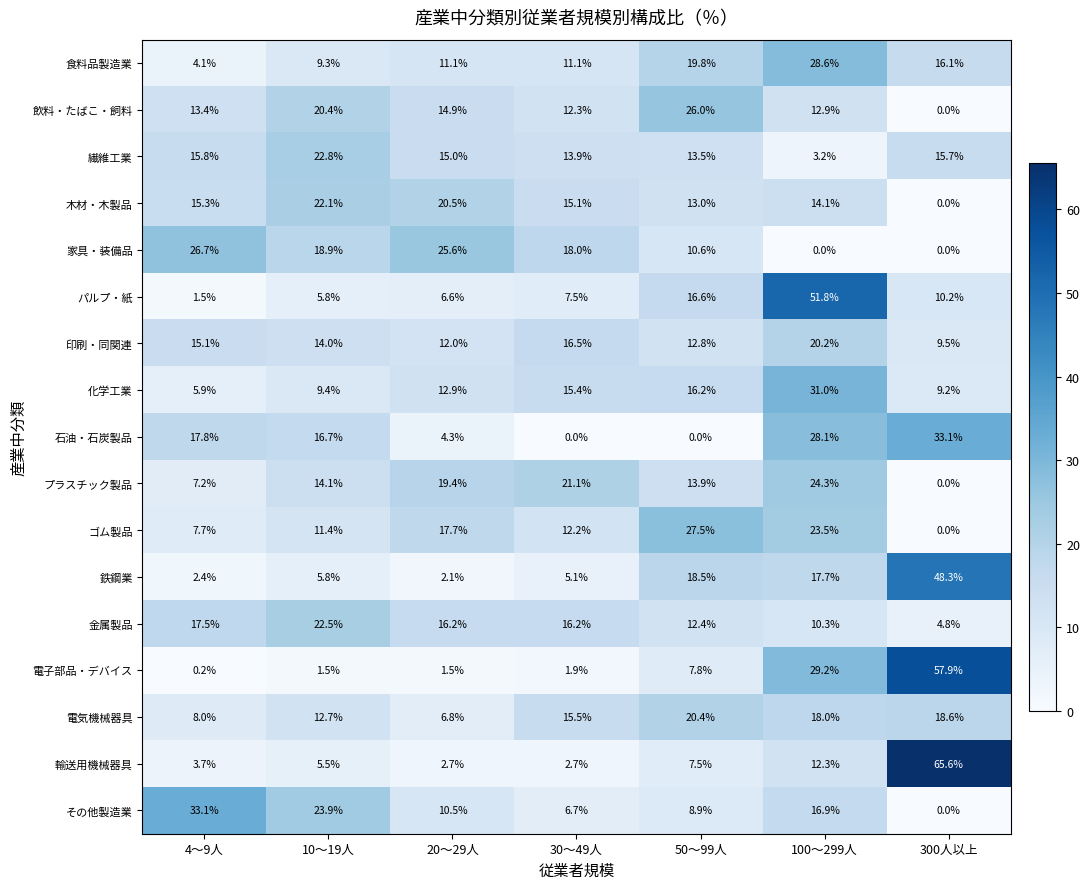

Count the number of data series in this chart.

17